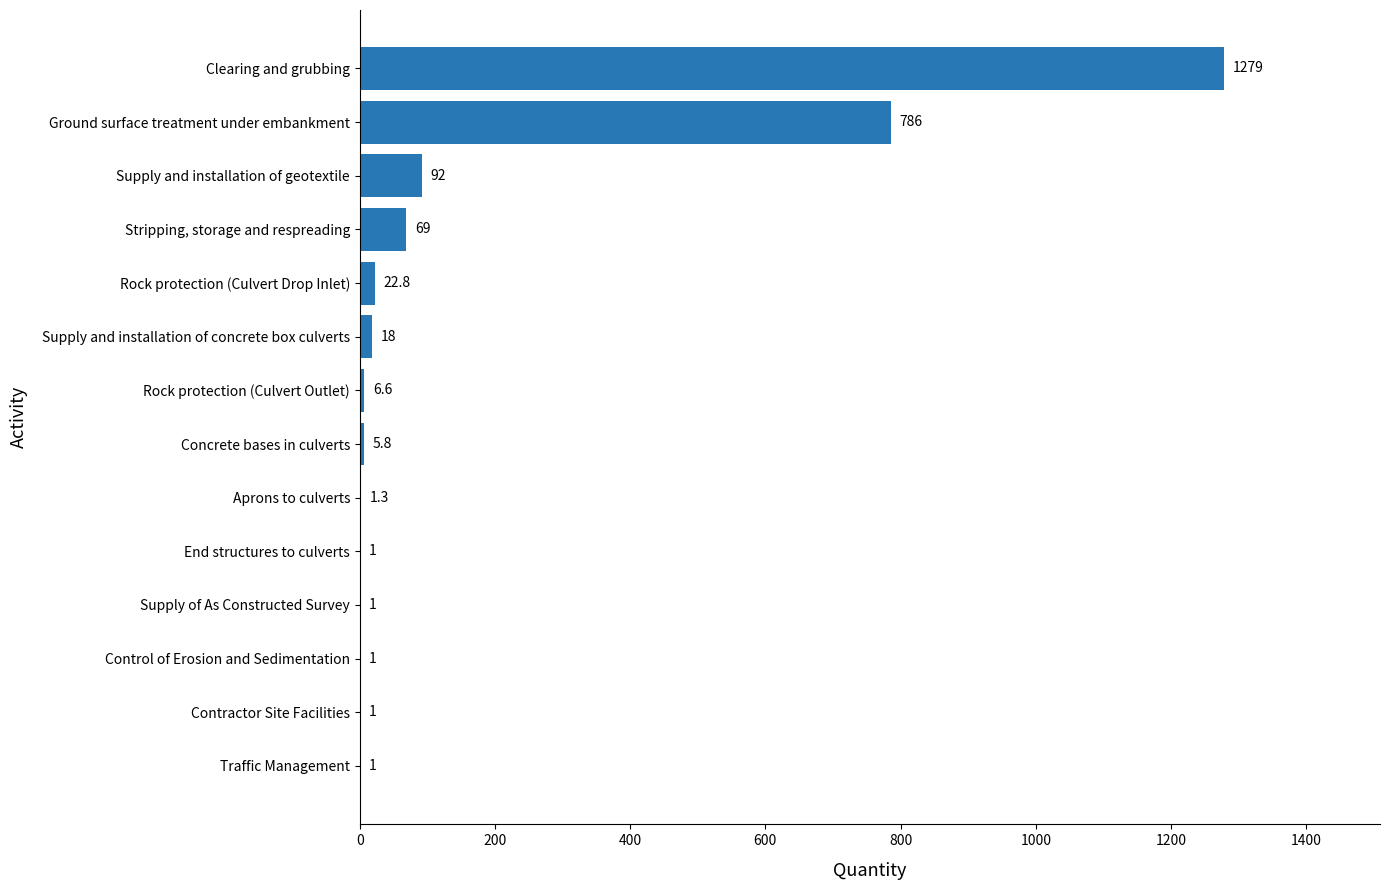

How many series are shown in this chart?

1